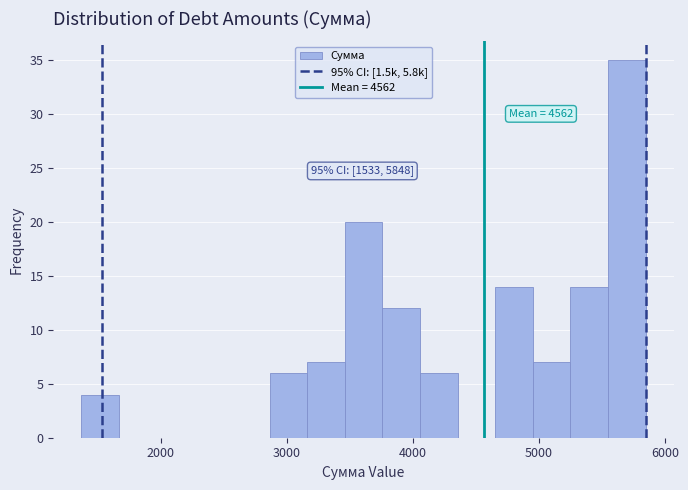

Read against the x-axis, roughly where is the centre of the tallest bar?

5700